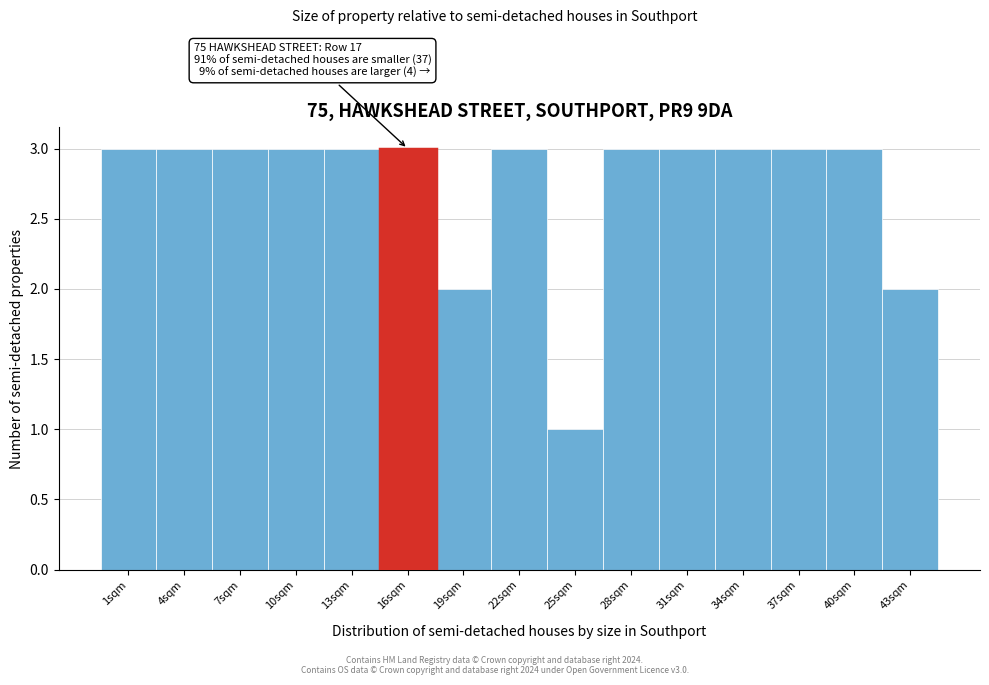

Reading right to left, extract all data points from this chart.

43sqm=2	40sqm=3	37sqm=3	34sqm=3	31sqm=3	28sqm=3	25sqm=1	22sqm=3	19sqm=2	16sqm=3	13sqm=3	10sqm=3	7sqm=3	4sqm=3	1sqm=3